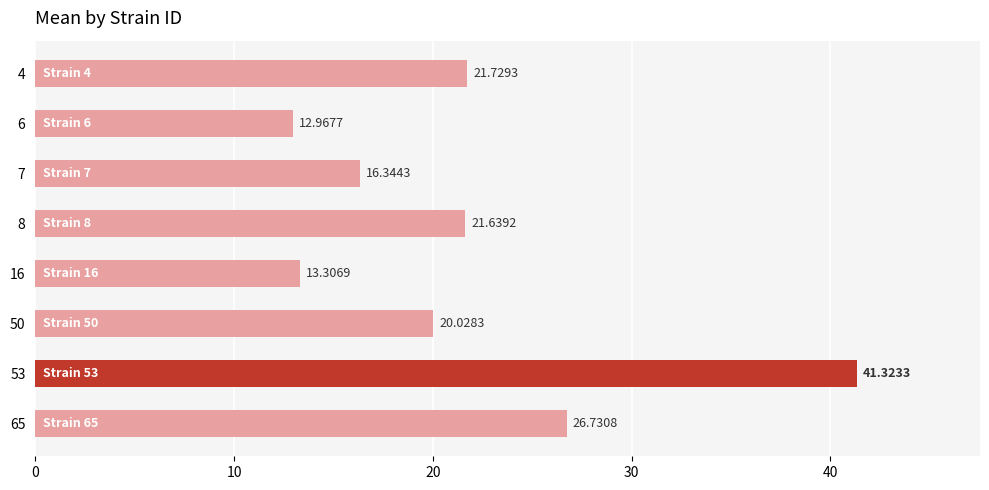

What is the ratio of the value at 6 to the value at 7?

0.8